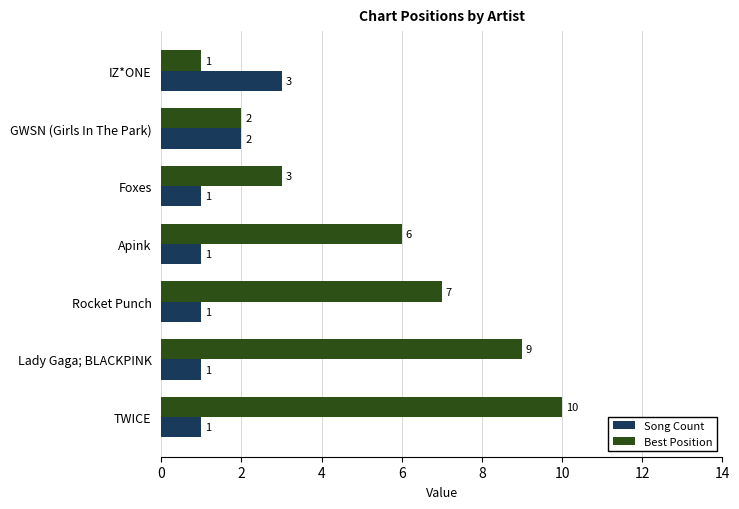

Which category has the highest value across all series?

TWICE